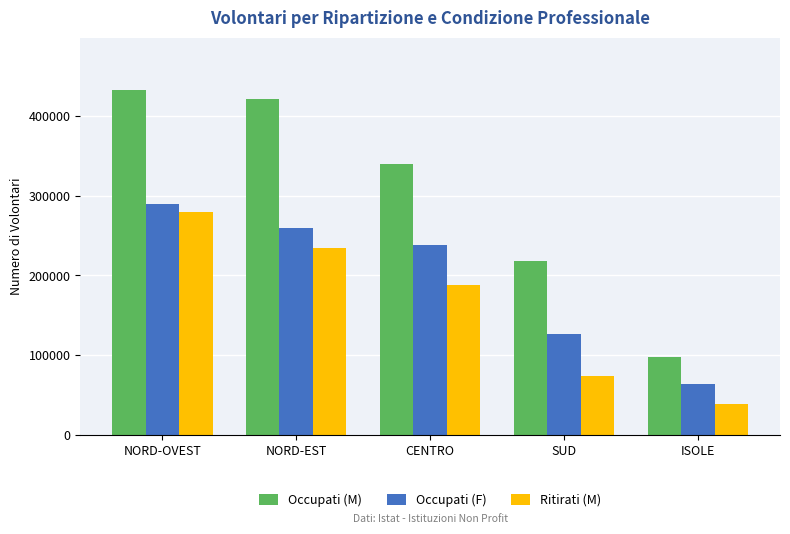

At which category does the chart reach its peak across all series?

NORD-OVEST